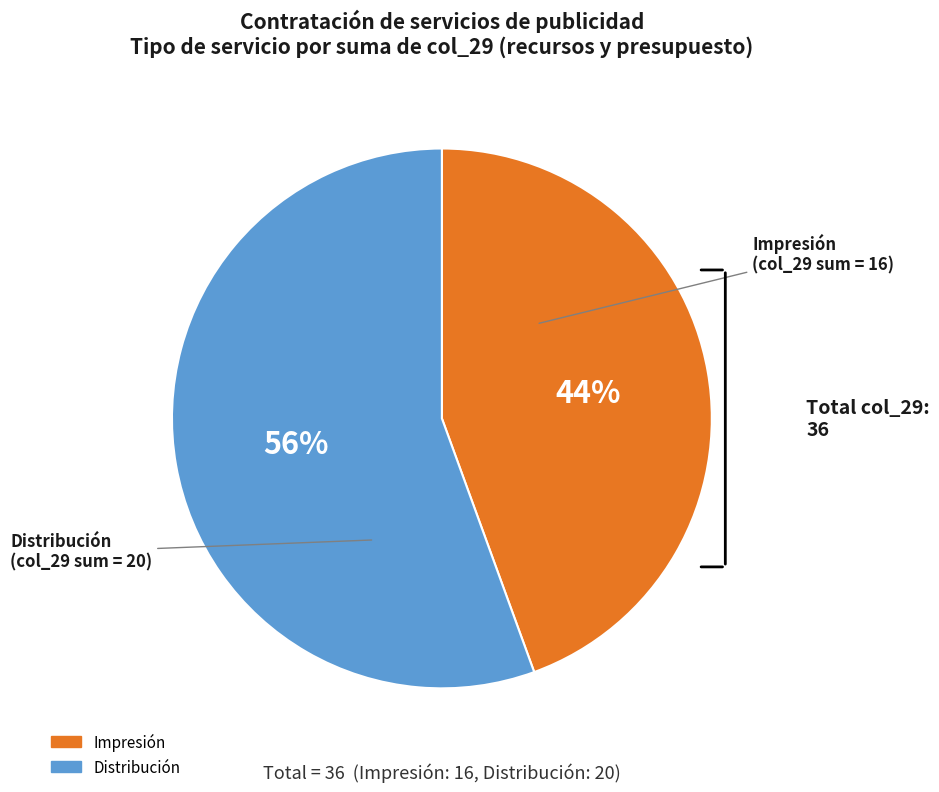

Is there any slice that represents more than half of the pie?

Yes